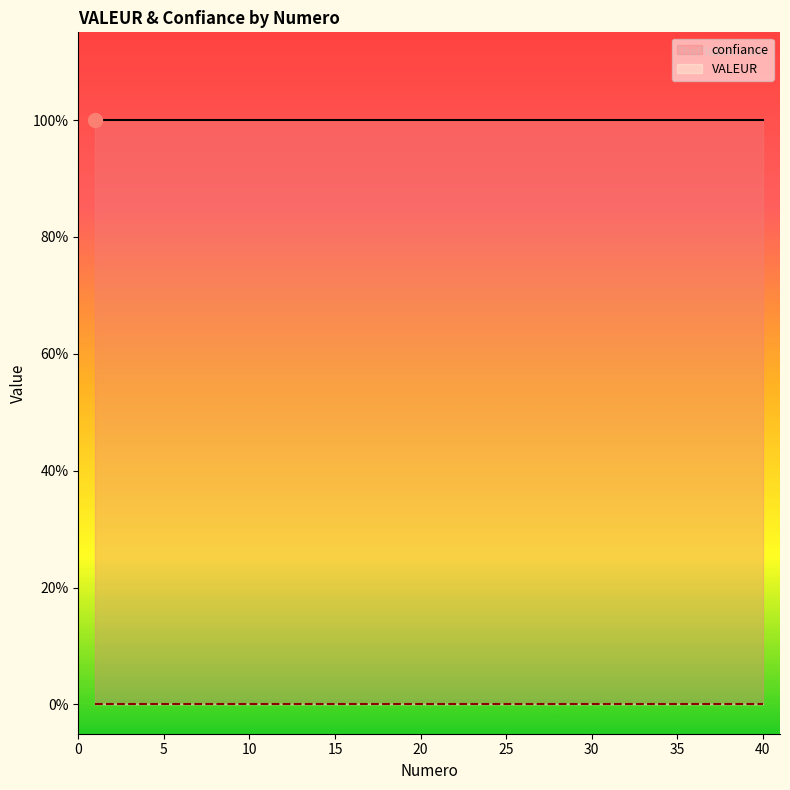

Is the value of VALEUR at 20 greater than the value of confiance at 27?

No